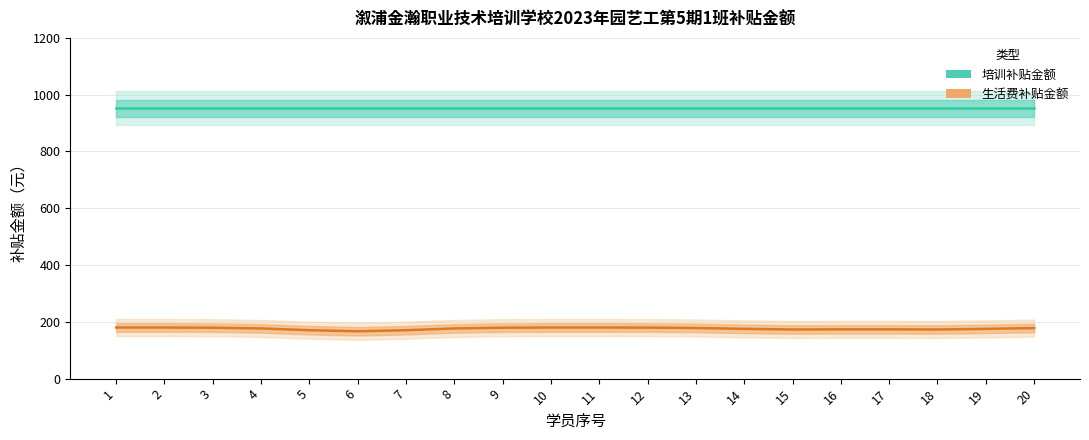

How many categories are shown in the chart?

20